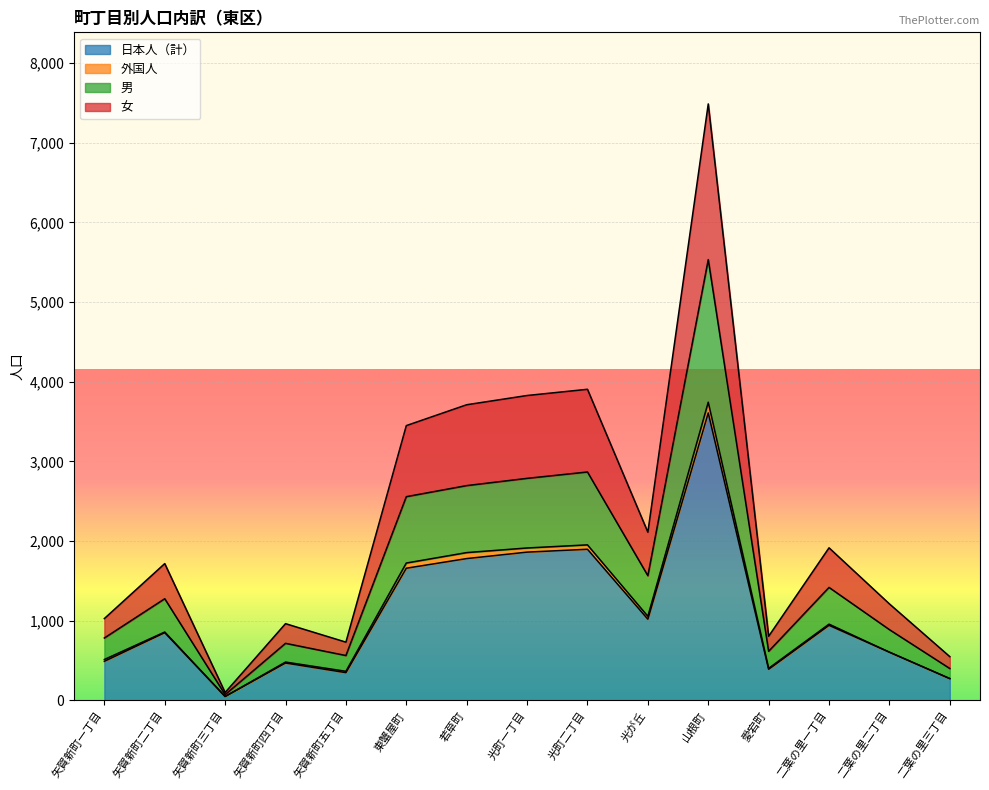

What is the sum of the 日本人（計） values at 光が丘 and 愛宕町?

1411